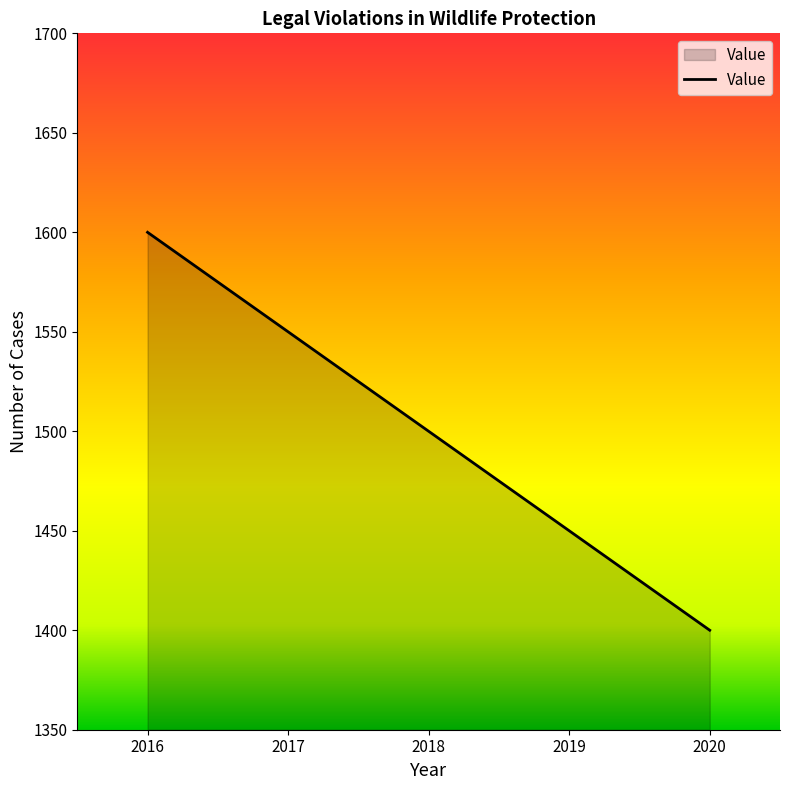

The chart shows a value of 1600 at 2016. True or false?

True